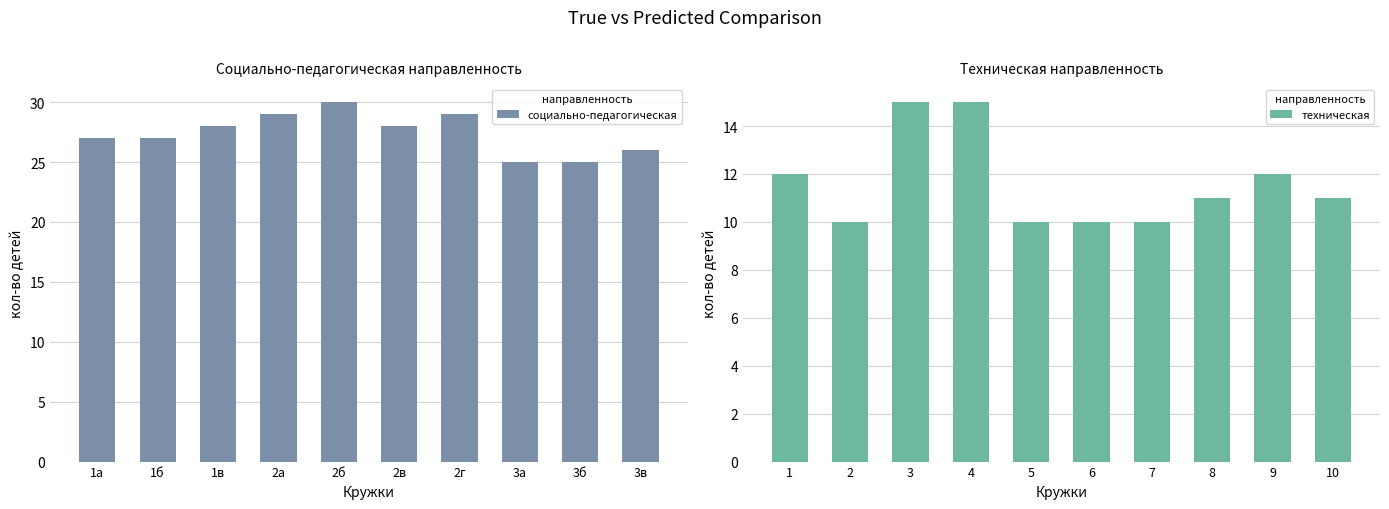

Which series has the largest range (max minus min)?

социально-педагогическая